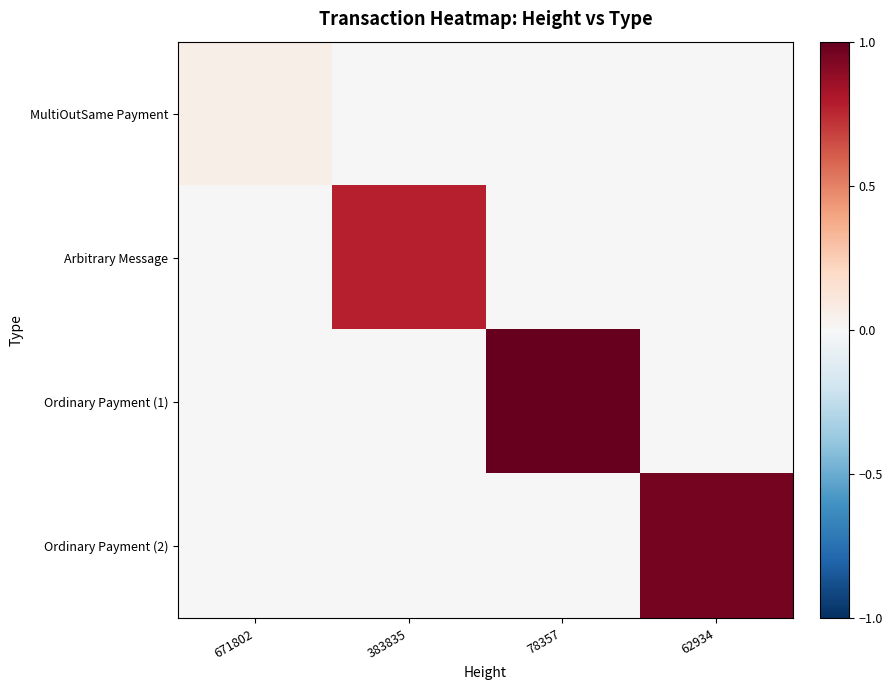

What is the spread (max minus min) of values at 383835?

0.8